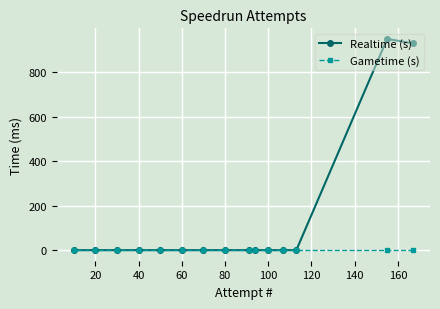

True or false: Realtime (s) and Gametime (s) cross at least once.

False